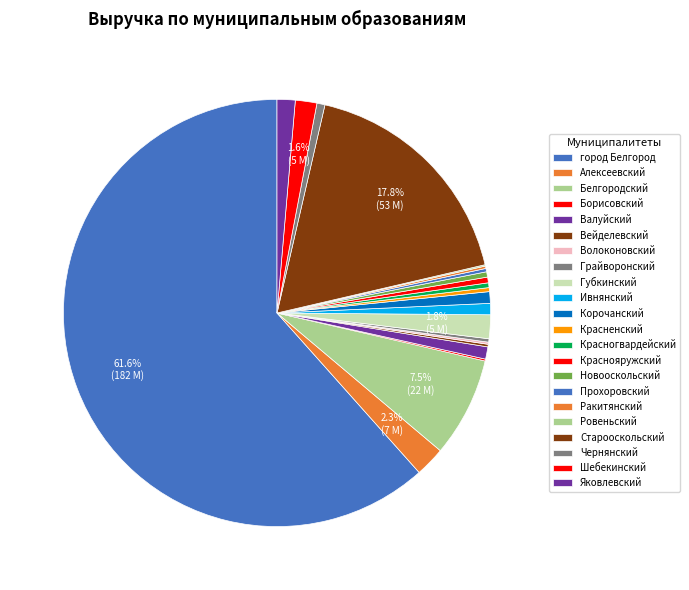

Between город Белгород and Ровеньский, which is larger?

город Белгород